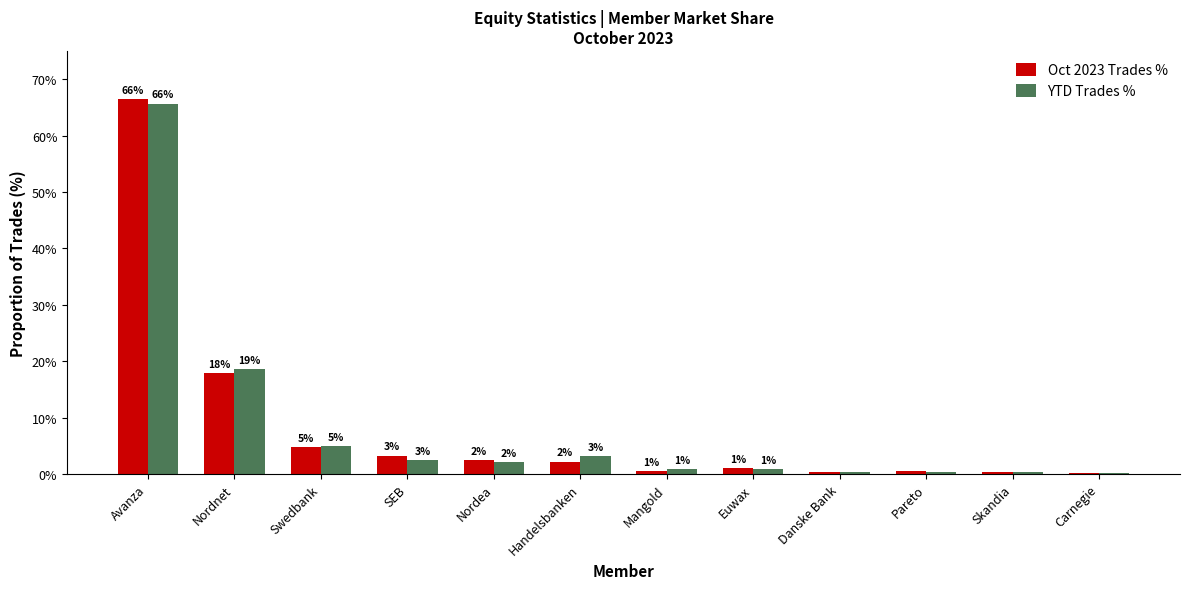

What is the average value of the Oct 2023 Trades % series?

8.3